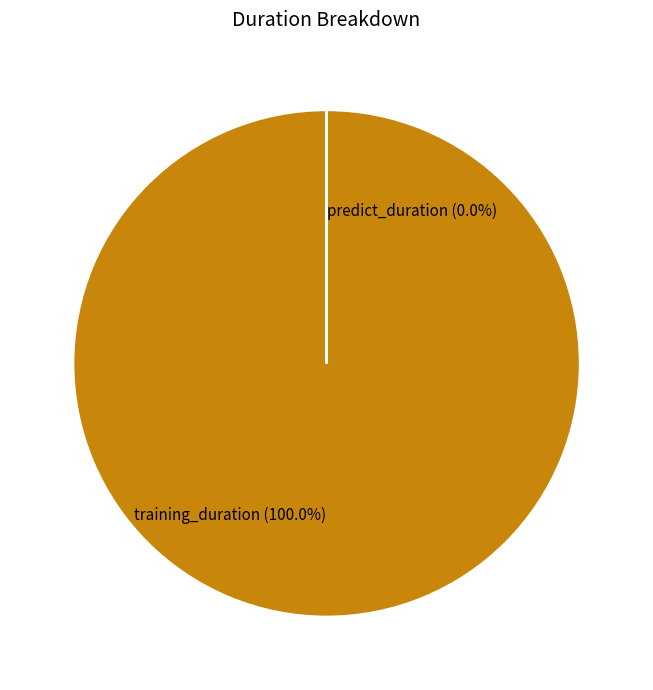

To the nearest percent, what portion does training_duration represent?

100%